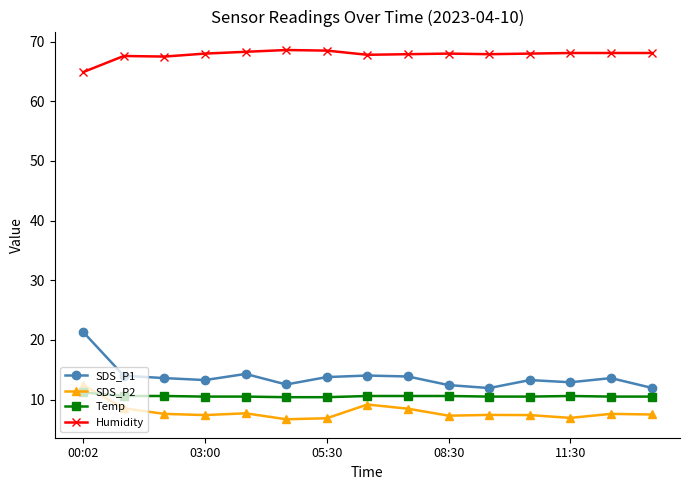

True or false: SDS_P2 has more than 1 interior local peaks.

True